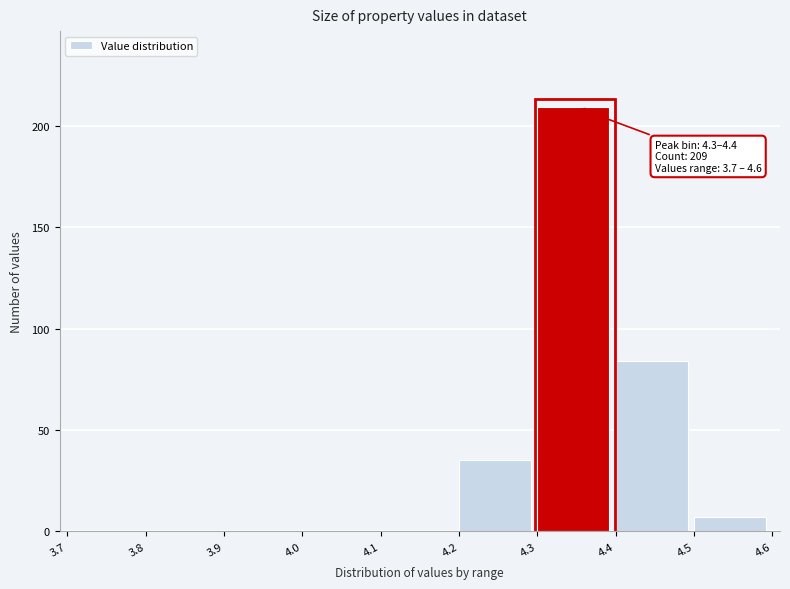

Over which range of the x-axis is the bar tallest?

4.3 to 4.4